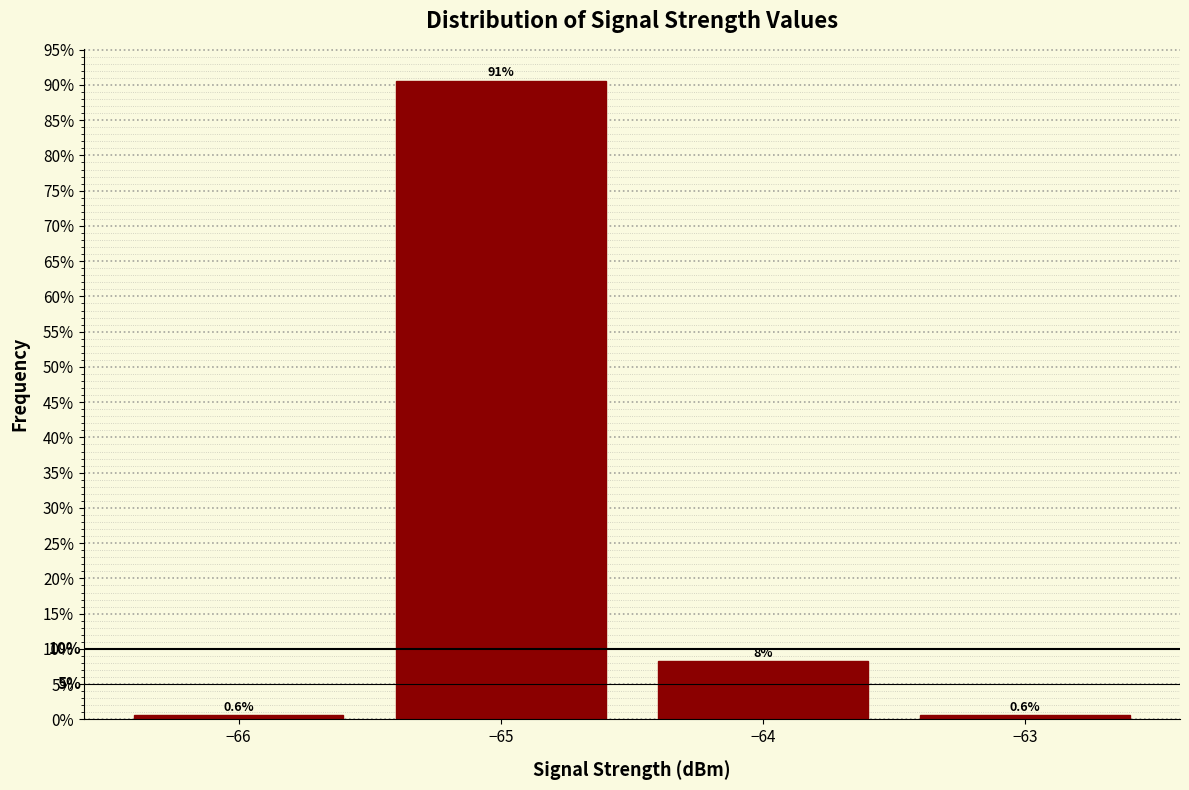

Over which range of the x-axis is the bar tallest?

-65.5 to -64.5